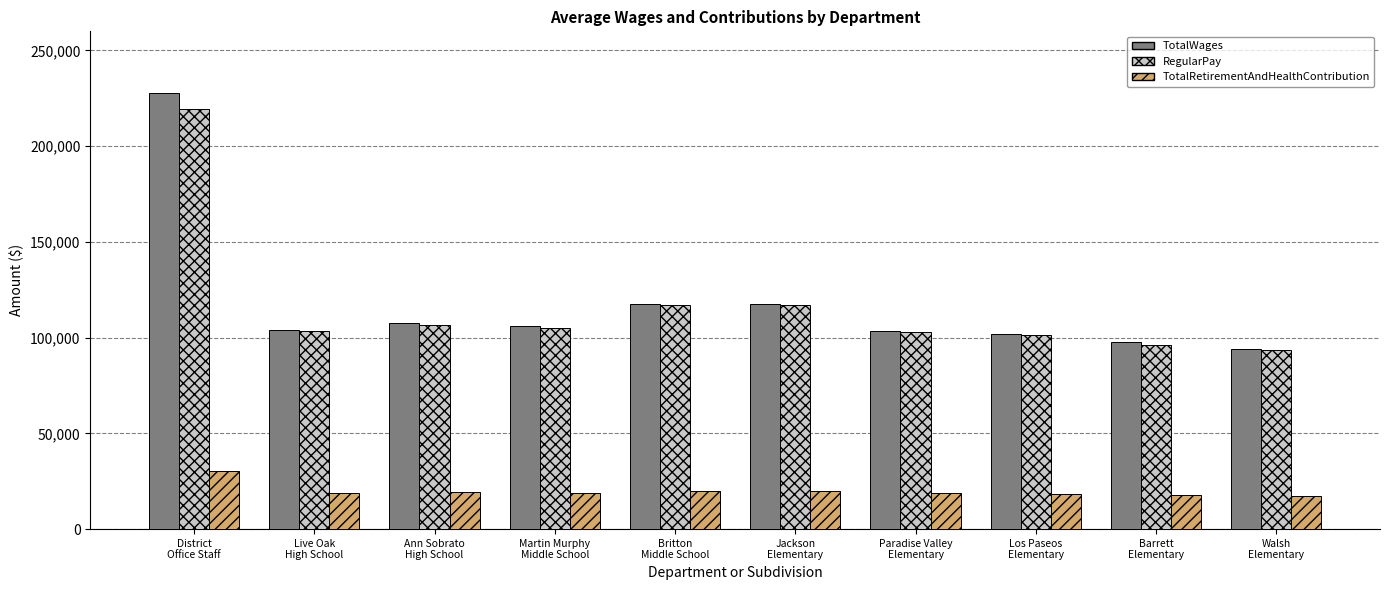

What is the label of the 3rd bar from the left?

Ann Sobrato
High School